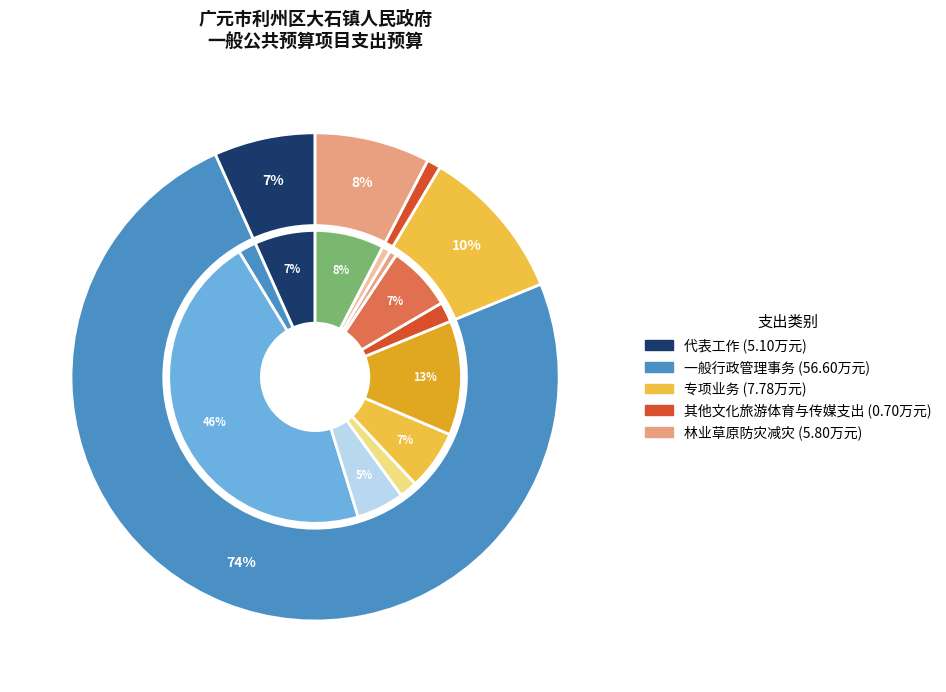

To the nearest percent, what percentage of the pie is 林业草原防灾减灾?

8%